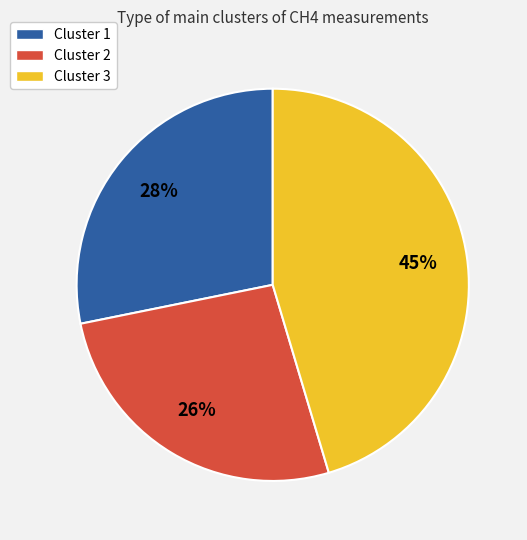

To the nearest percent, what percentage of the pie is Cluster 1?

28%